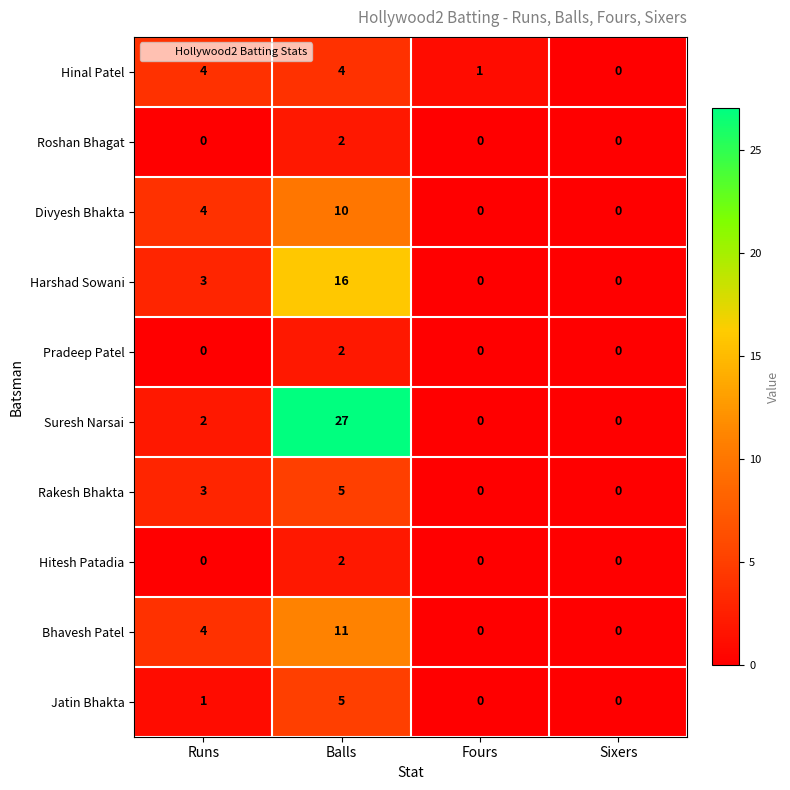

At which label does Hinal Patel reach its minimum?

Sixers